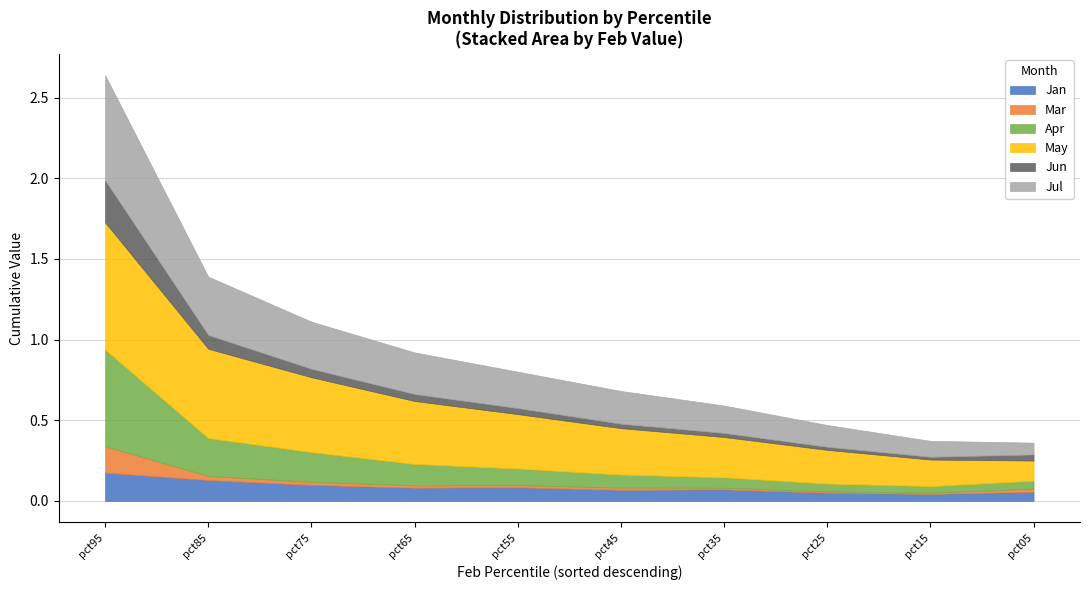

What is the difference between the highest and lowest values at pct35?

0.2